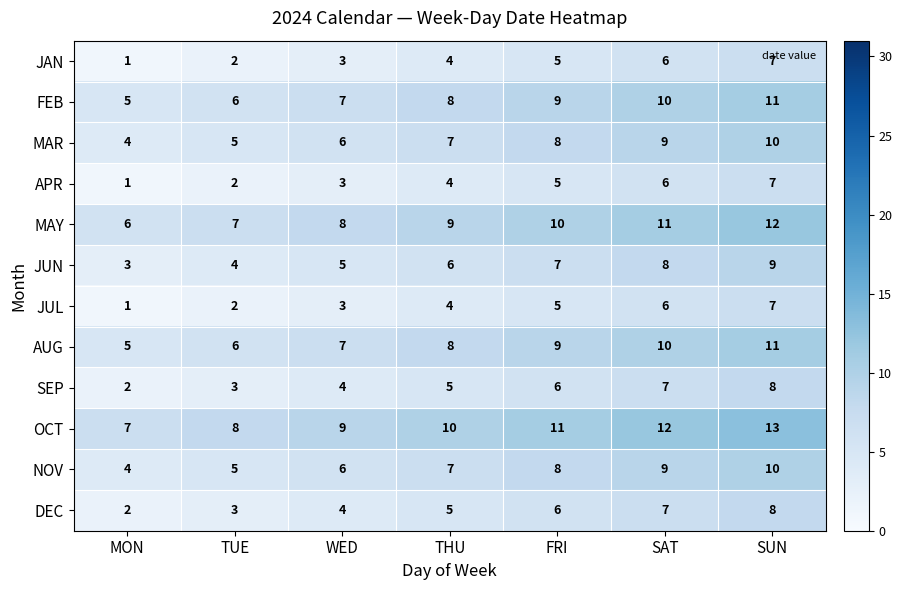

Rank the categories by NOV value from highest to lowest.

SUN, SAT, FRI, THU, WED, TUE, MON